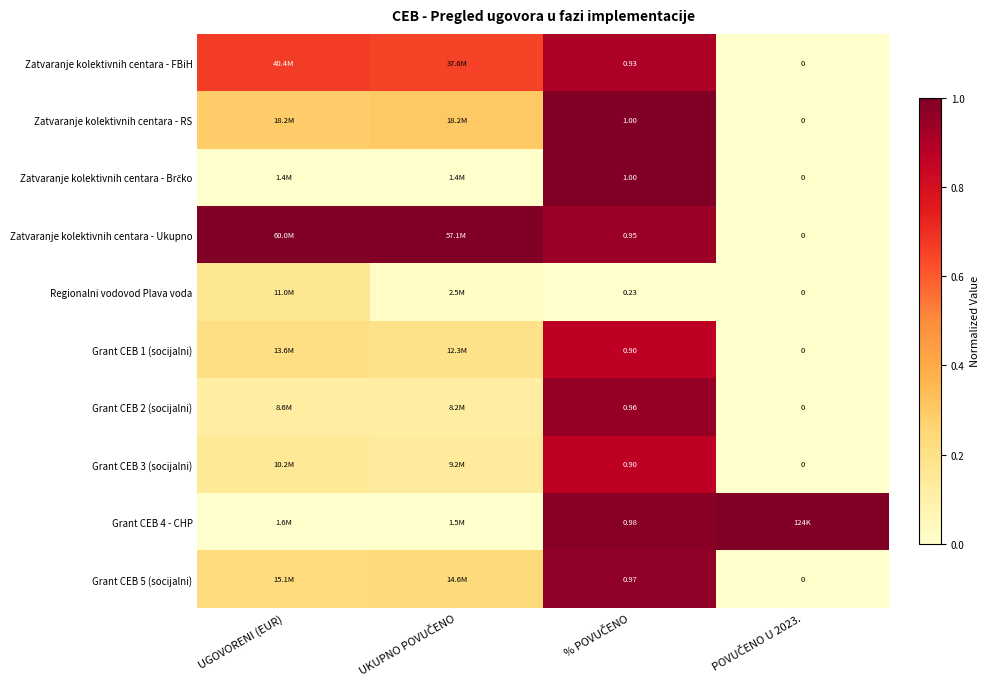

Between UKUPNO POVUČENO and % POVUČENO, which series saw the biggest shift?

Zatvaranje kolektivnih centara - Brčko